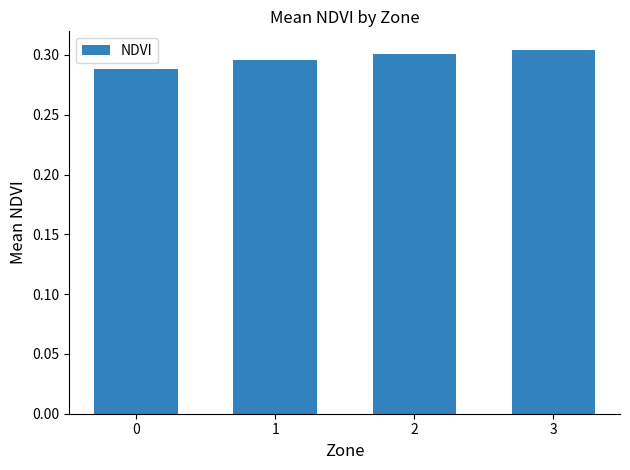

How many values are between 0 and 1?

4